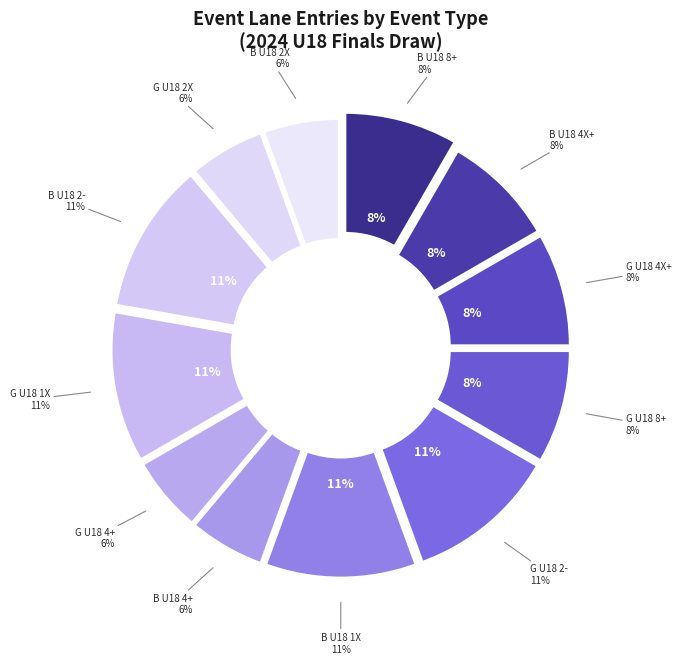

How many segments does this pie chart have?

12